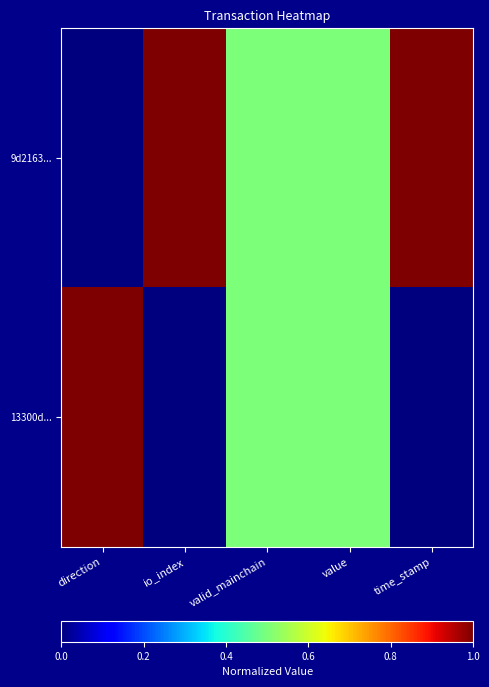

Count the number of categories in the chart.

5